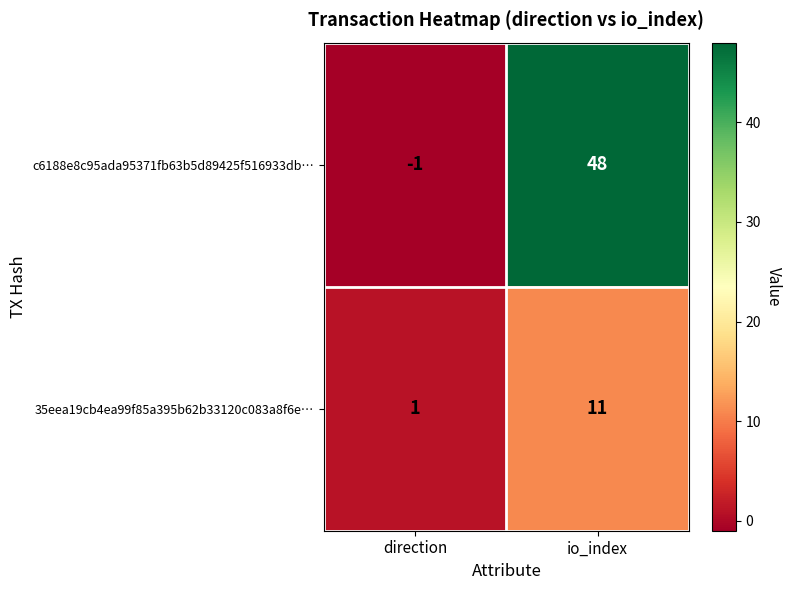

Is it true that 35eea19cb4ea99f85a395b62b33120c083a8f6e… equals 11 at io_index?

True